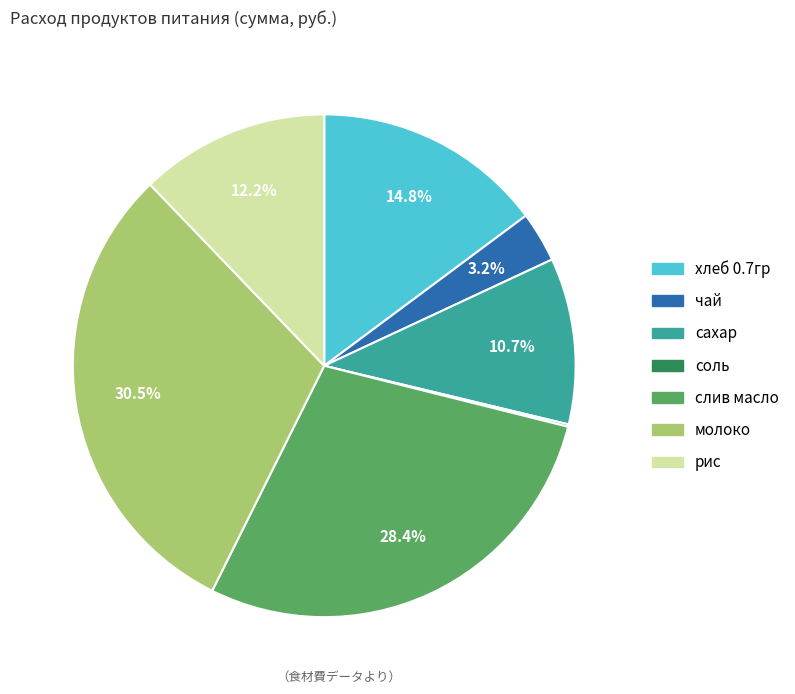

True or false: рис accounts for 12% of the total.

True